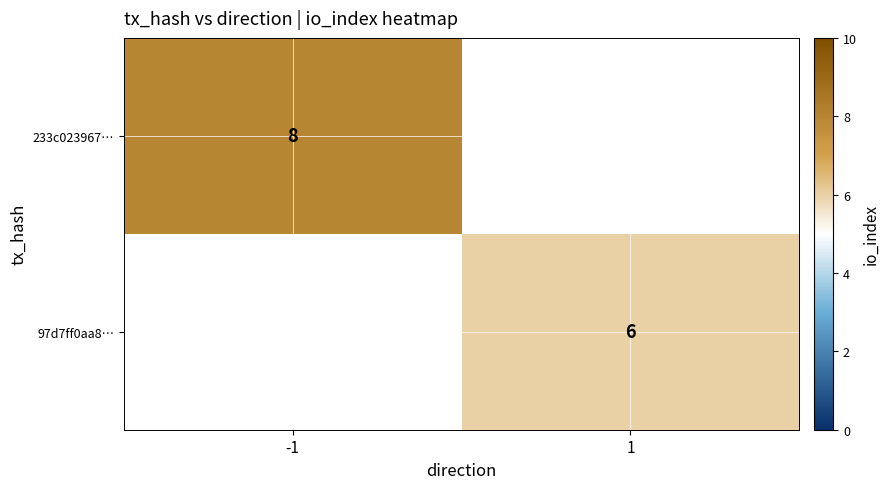

The 97d7ff0aa8… series shows 6 at 1. True or false?

True